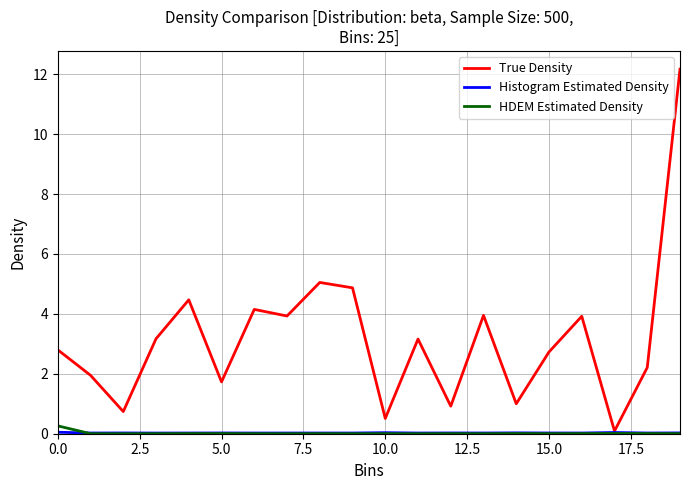

Which series has the largest range (max minus min)?

True Density